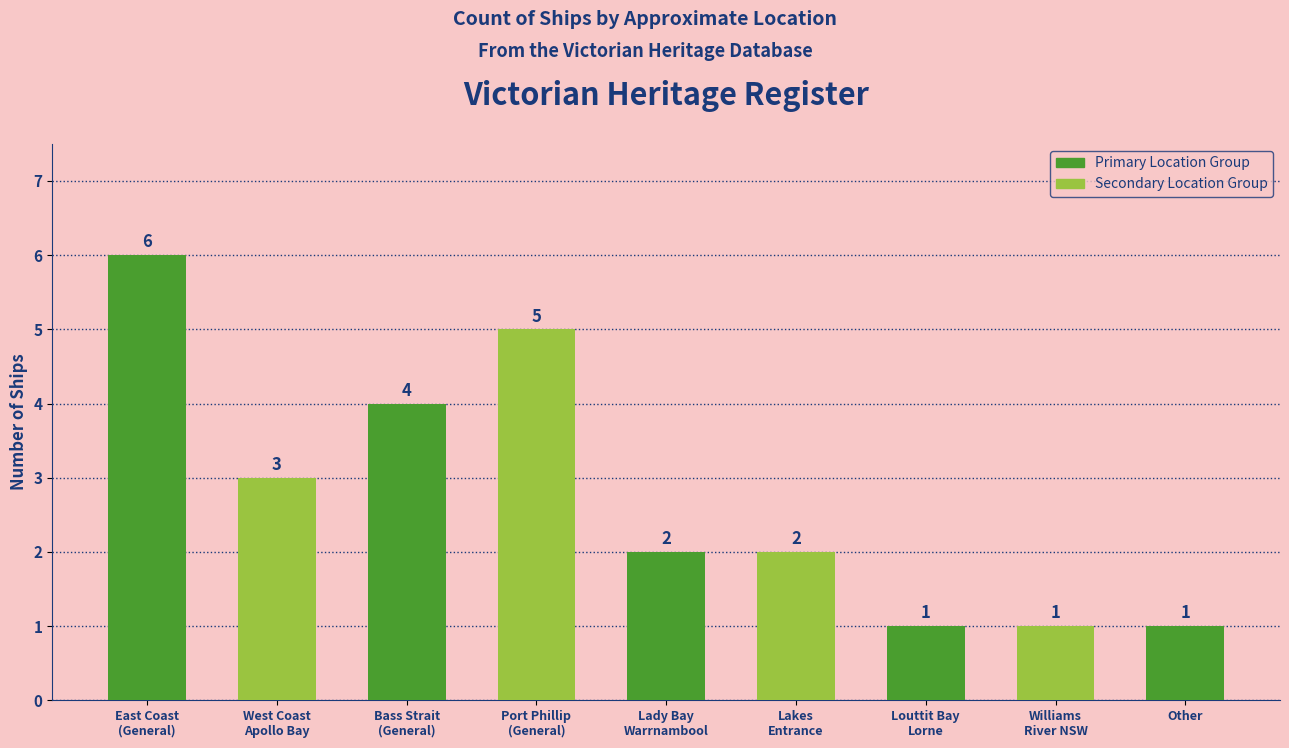

The chart shows a value of 6 at Bass Strait
(General). True or false?

False